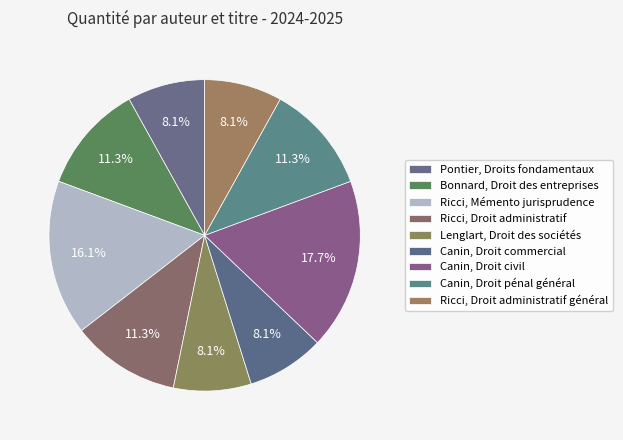

How many slices are in this pie chart?

9